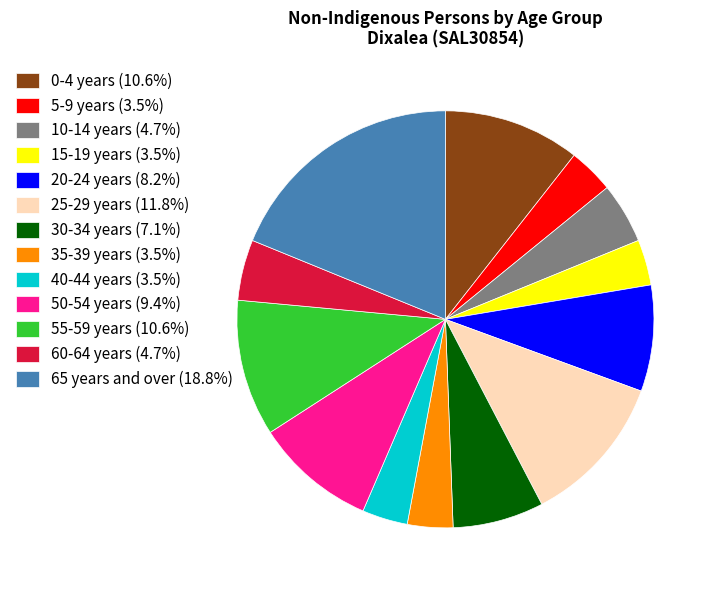

What is the ratio of the value at 65 years and over (18.8%) to the value at 15-19 years (3.5%)?

5.3